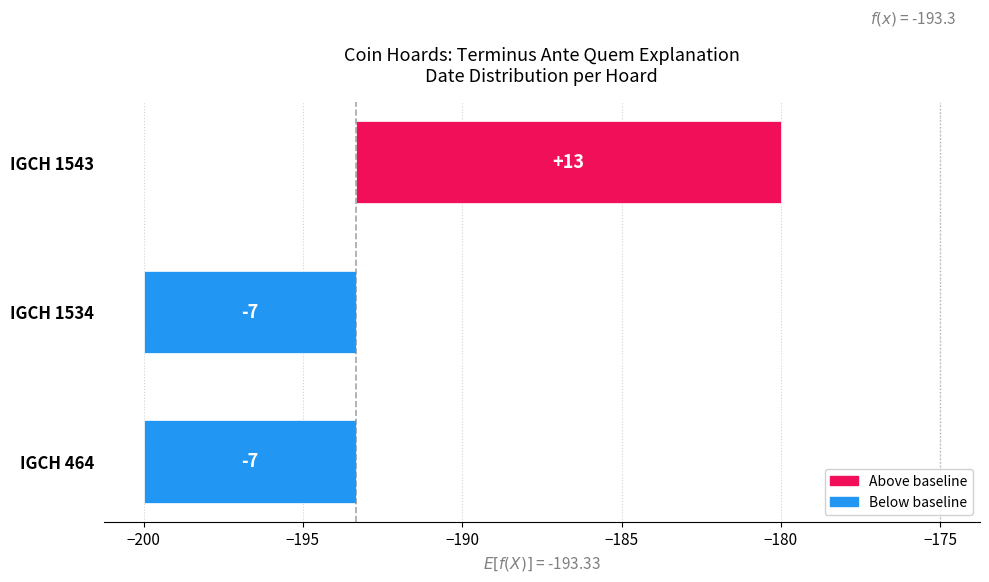

What is the value of the 3rd bar from the left?

13.3